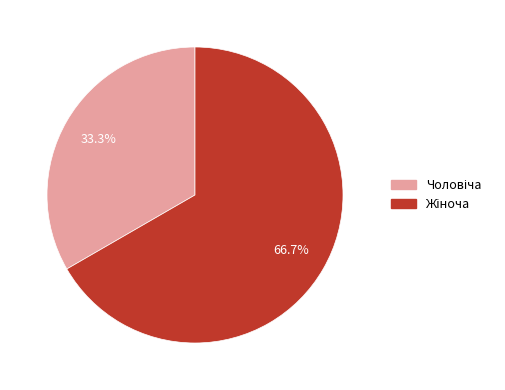

Does any single category account for the majority?

Yes